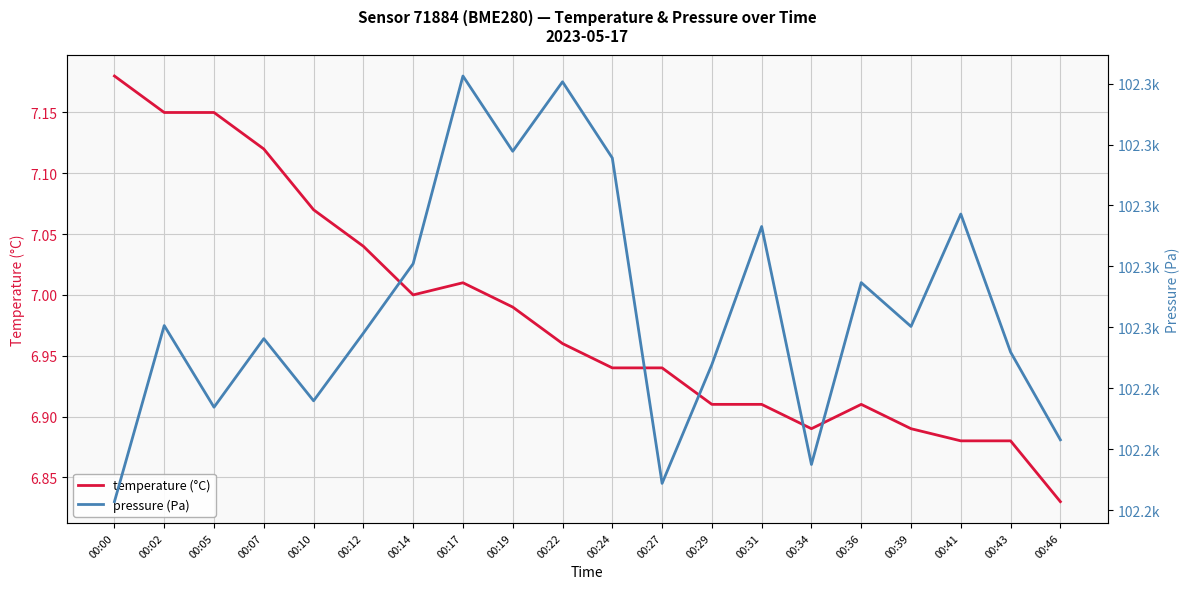

At how many categories does at least one series exceed 2834?

20